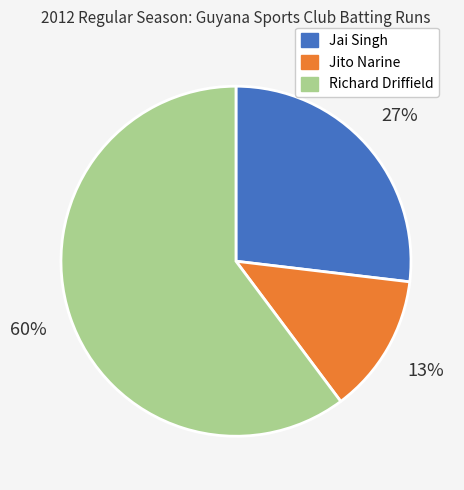

Does any single category account for the majority?

Yes